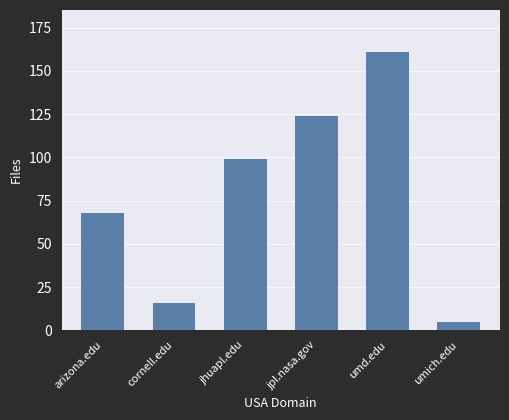

What is the value of the 2nd bar from the left?

16